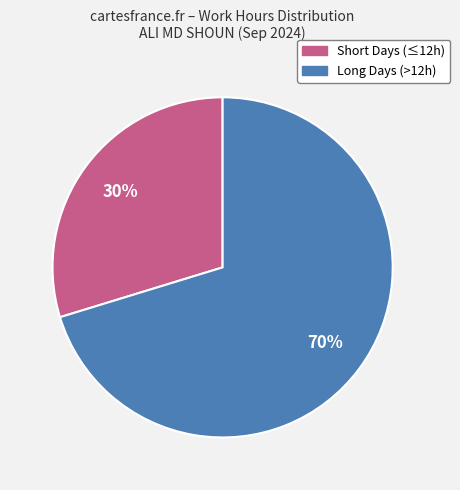

To the nearest percent, what is the average slice percentage?

50%